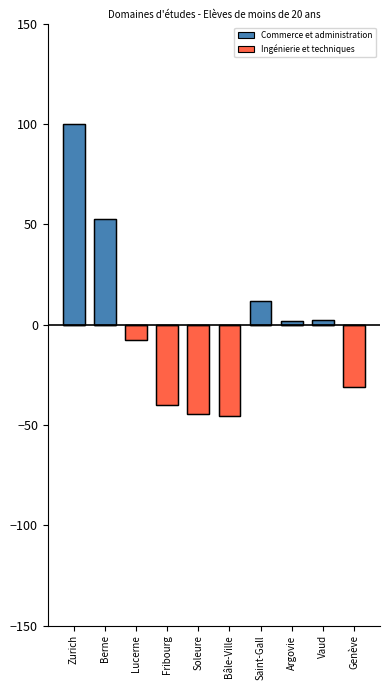

Reading left to right, what are all the values shown in this chart?

Commerce et administration: 100.0	52.8	0.0	0.0	0.0	0.0	11.9	2.0	2.5	0.0
Ingénierie et techniques: 0.0	0.0	-7.8	-40.3	-44.5	-45.6	0.0	0.0	0.0	-31.1